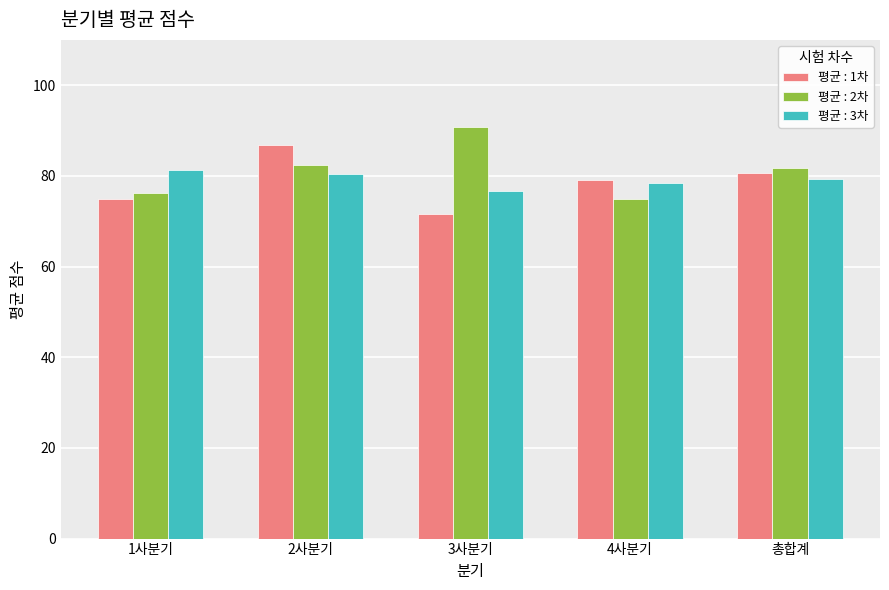

True or false: 평균 : 2차 has a value of 46.4 at 2사분기.

False